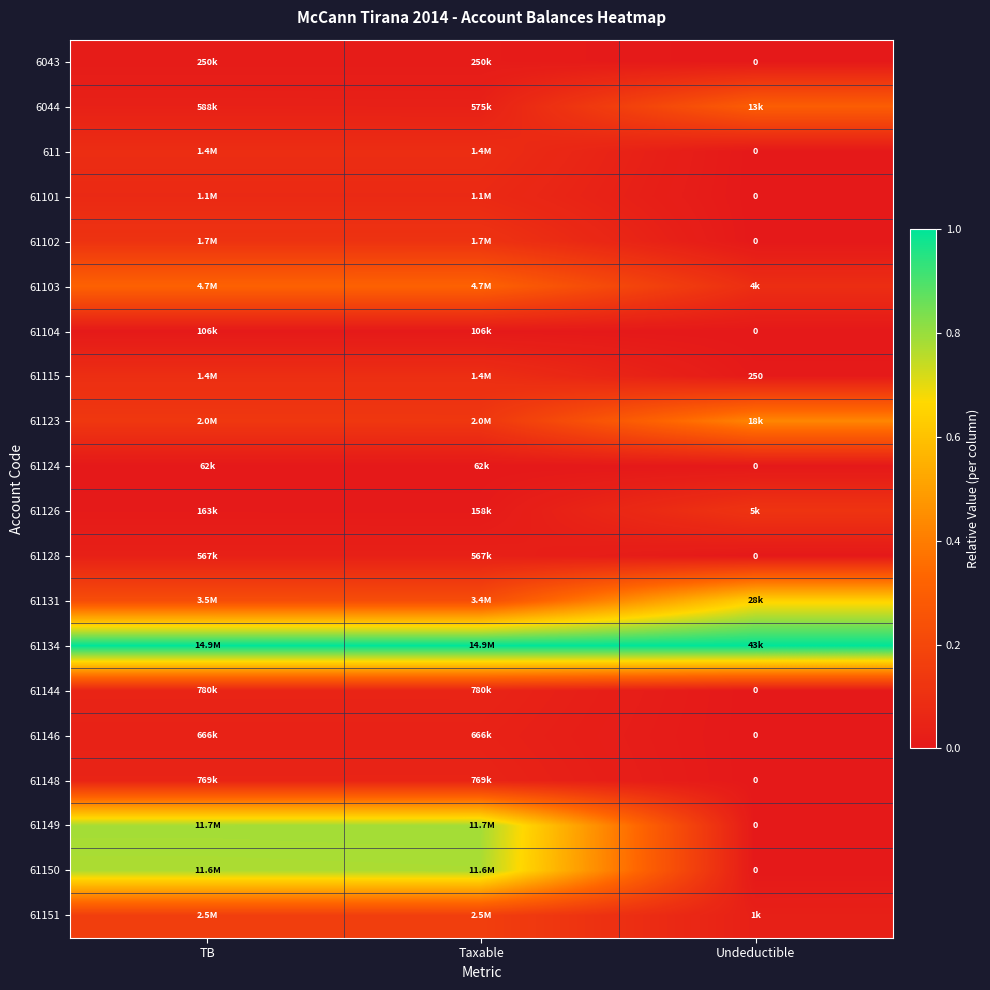

How many data points in 61144 are above 0?

2